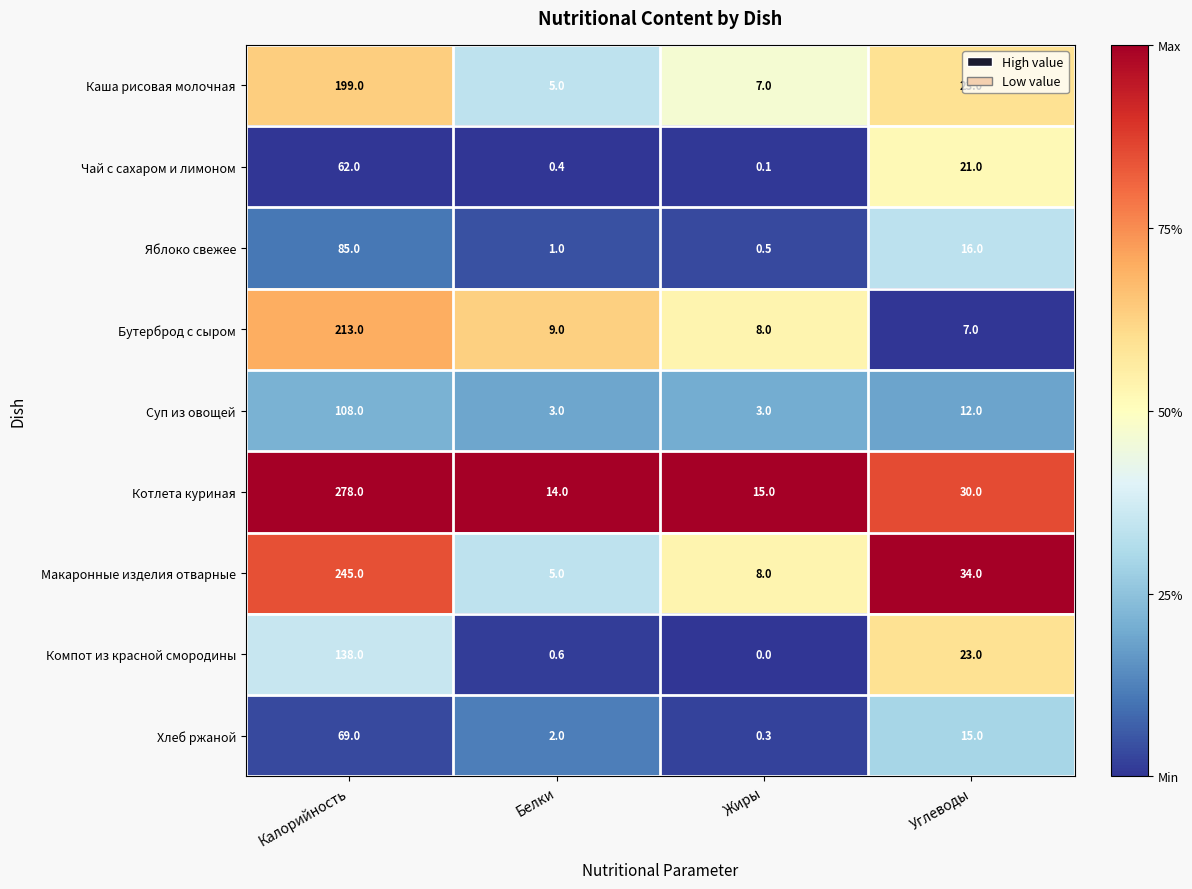

What is the sum of all Суп из овощей values?

126.0